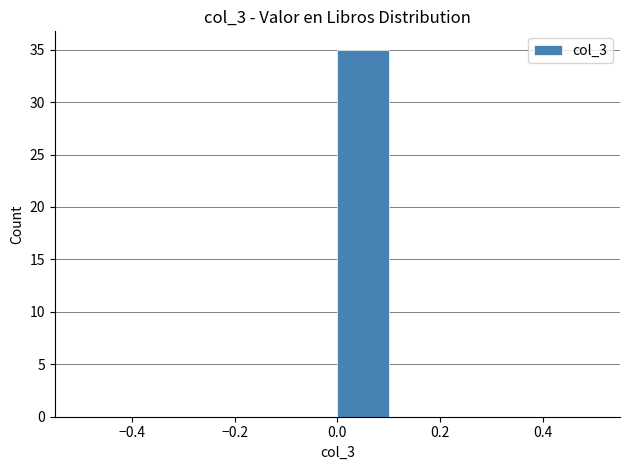

Which range on the x-axis has the tallest bar?

0.0 to 0.1